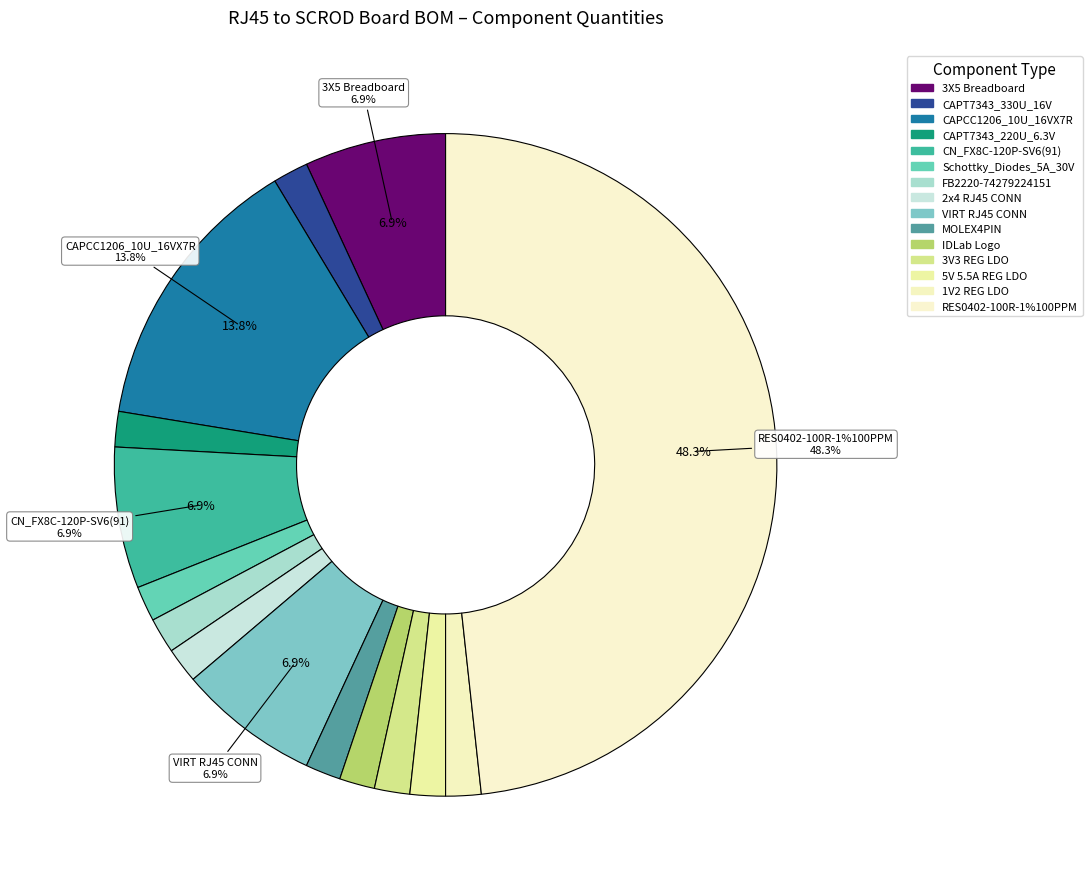

How many slices are in this pie chart?

15